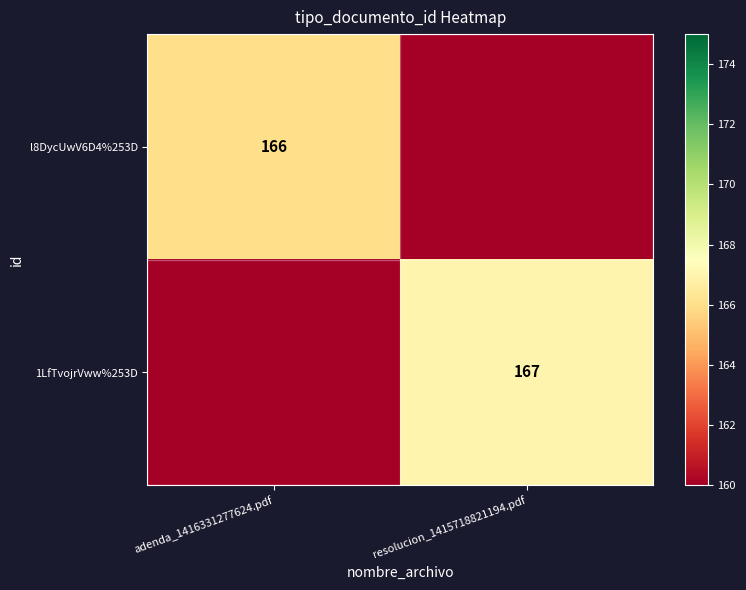

Is it true that 1LfTvojrVww%253D equals 167 at resolucion_1415718821194.pdf?

True